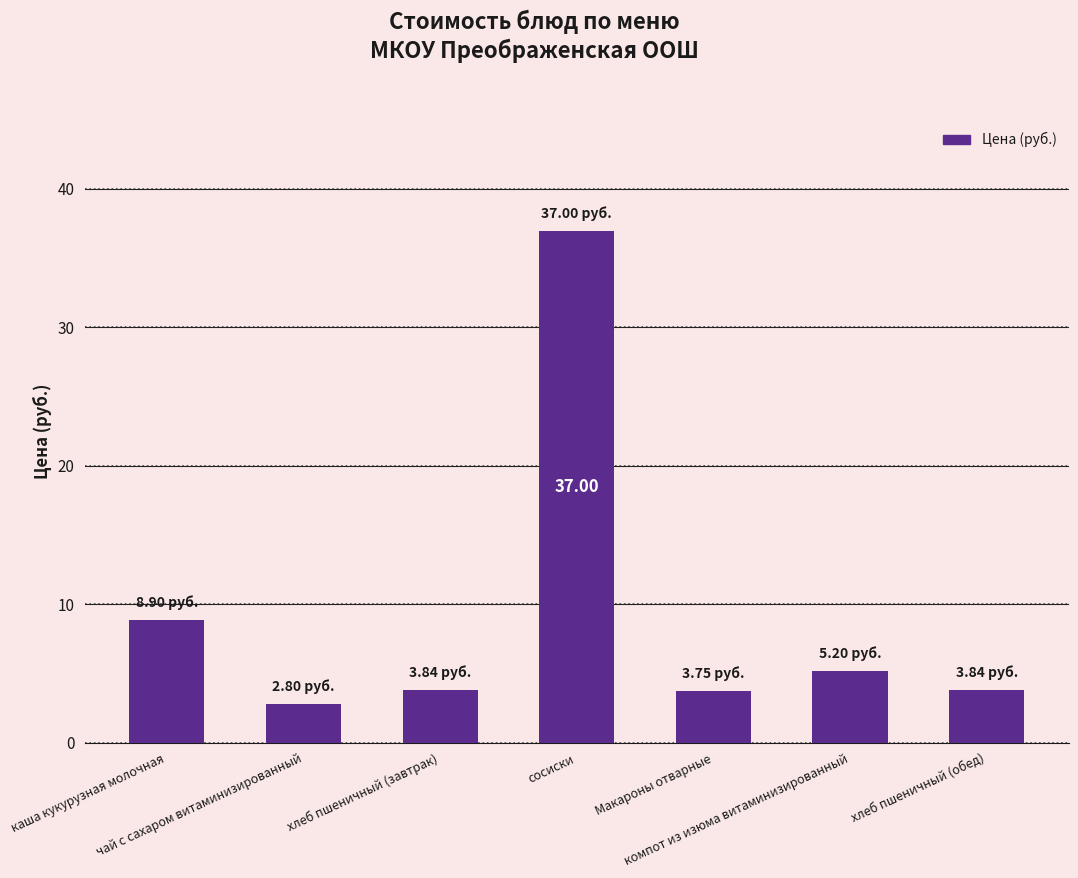

Between хлеб пшеничный (обед) and сосиски, which is larger?

сосиски